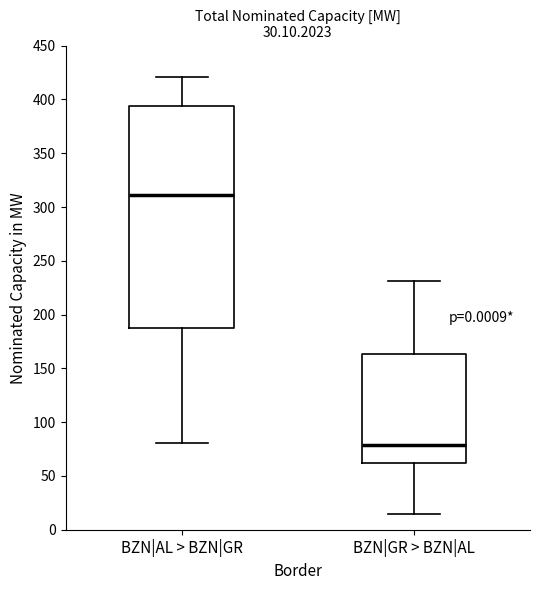

Reading left to right, transcribe this box plot: for each box, give where its median line is, the range the box spans, and where its two whiskers end, as read against the y-axis. The values are not printed on the chart, so give them approximately, as read against the axis.

BZN|AL > BZN|GR: median 310, box 190 to 395, whiskers 80 to 420
BZN|GR > BZN|AL: median 80, box 60 to 165, whiskers 15 to 230